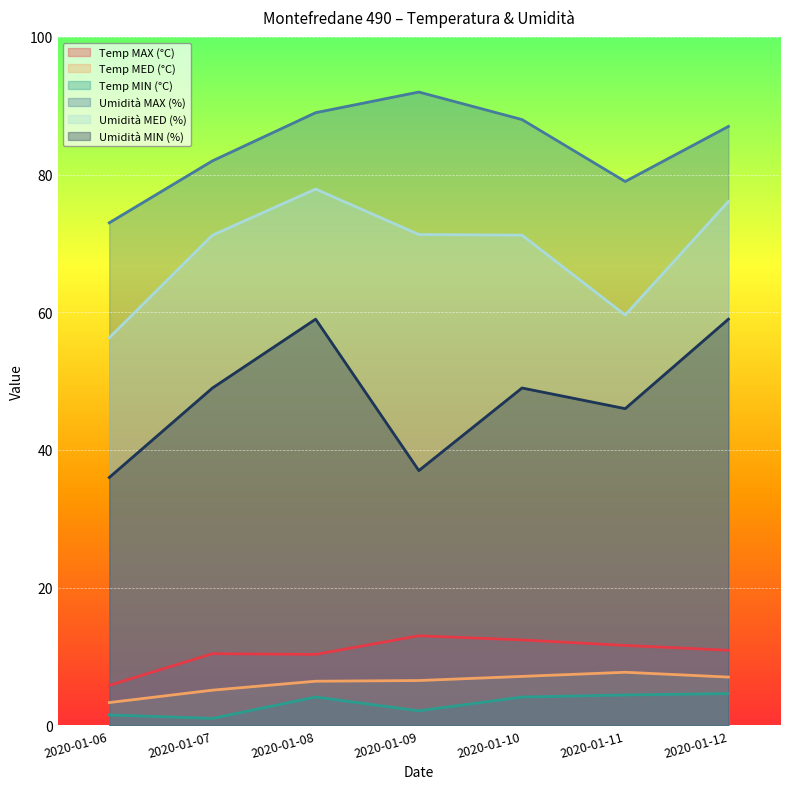

At 2020-01-11, list the series in order from smallest to largest.

Temp MIN (°C), Temp MED (°C), Temp MAX (°C), Umidità MIN (%), Umidità MED (%), Umidità MAX (%)